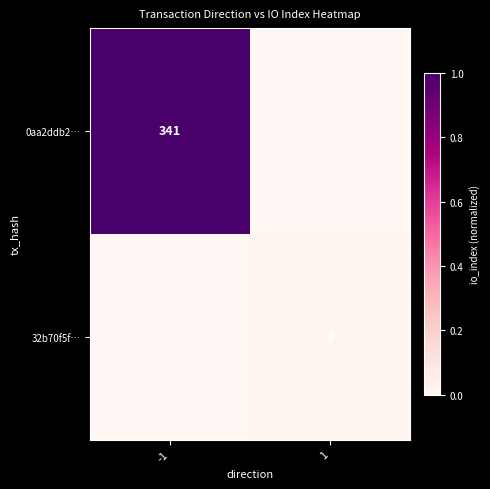

The value of 32b70f5f… at 1 is 5. True or false?

False